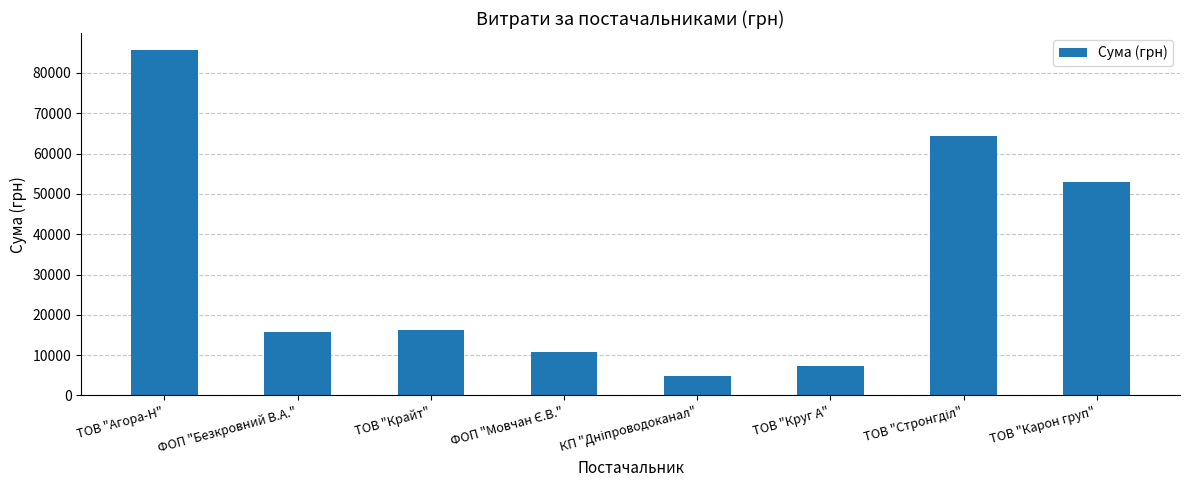

What is the average value?

32220.9